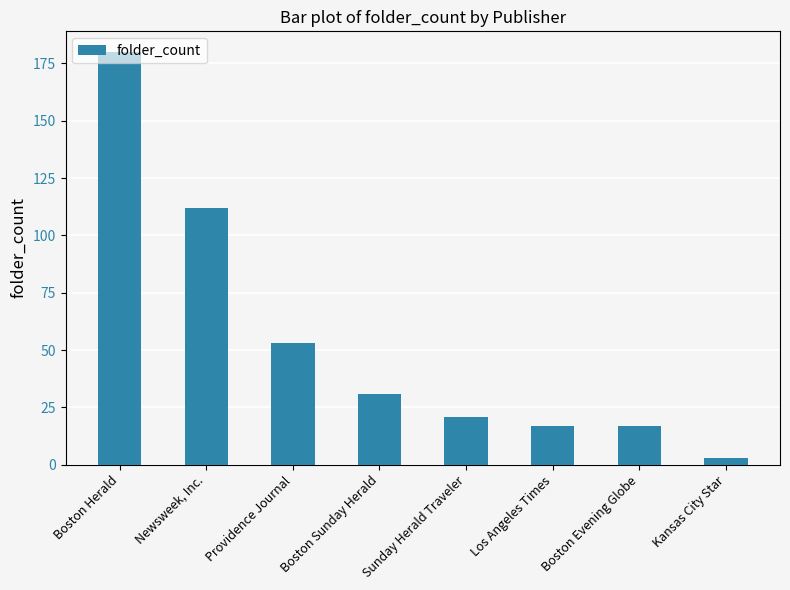

What position from the right is Boston Evening Globe?

2